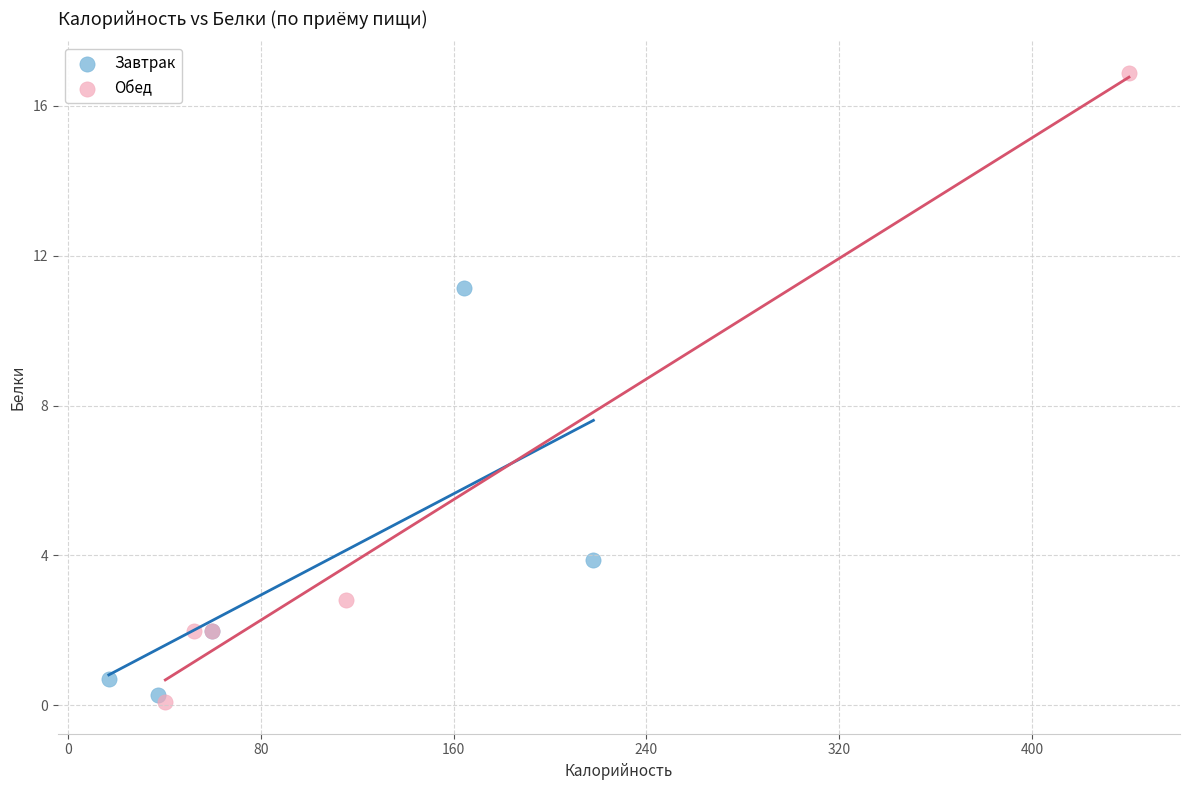

Which series contains the lowest Y value?

Обед